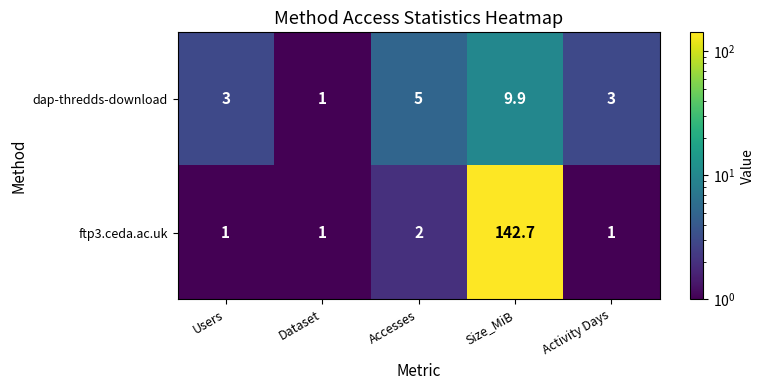

What is the difference between the dap-thredds-download values at Accesses and Activity Days?

2.0